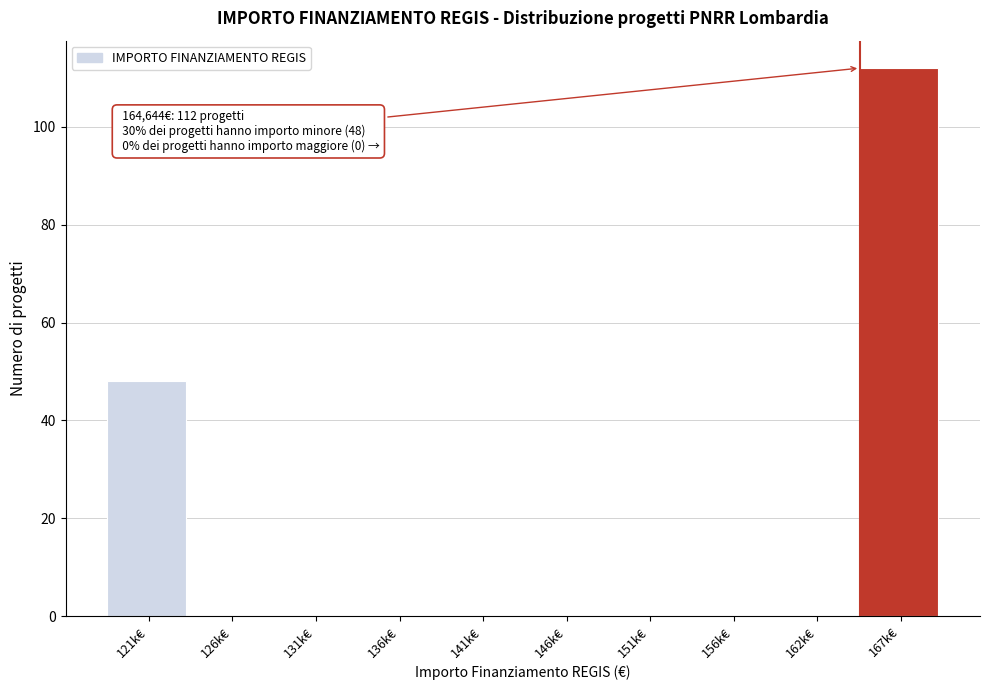

Reading left to right, what are all the values shown in this chart?

121k€=48	126k€=0	131k€=0	136k€=0	141k€=0	146k€=0	151k€=0	156k€=0	162k€=0	167k€=112